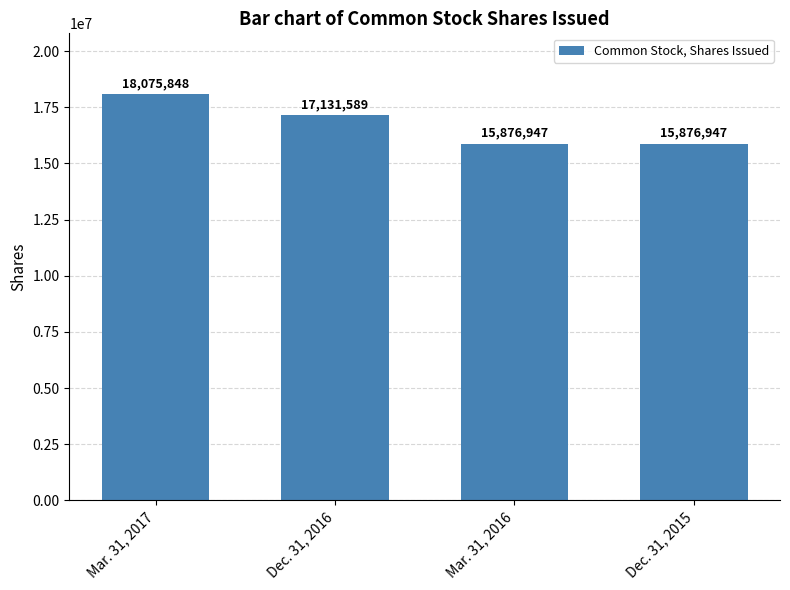

The value at Mar. 31, 2016 is 15876947. True or false?

True